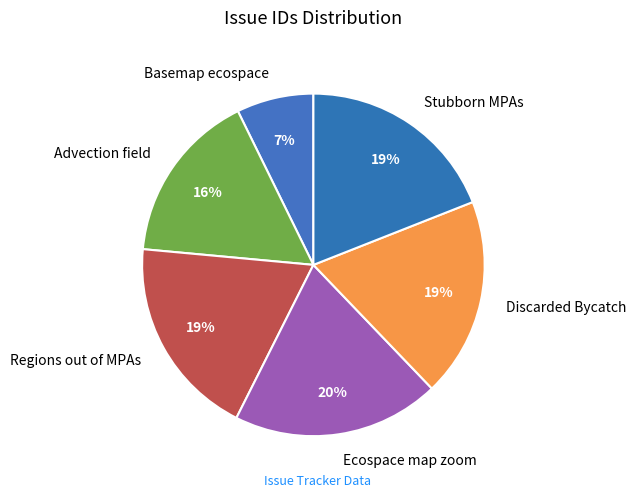

What is the ratio of the value at Basemap ecospace to the value at Regions out of MPAs?

0.4